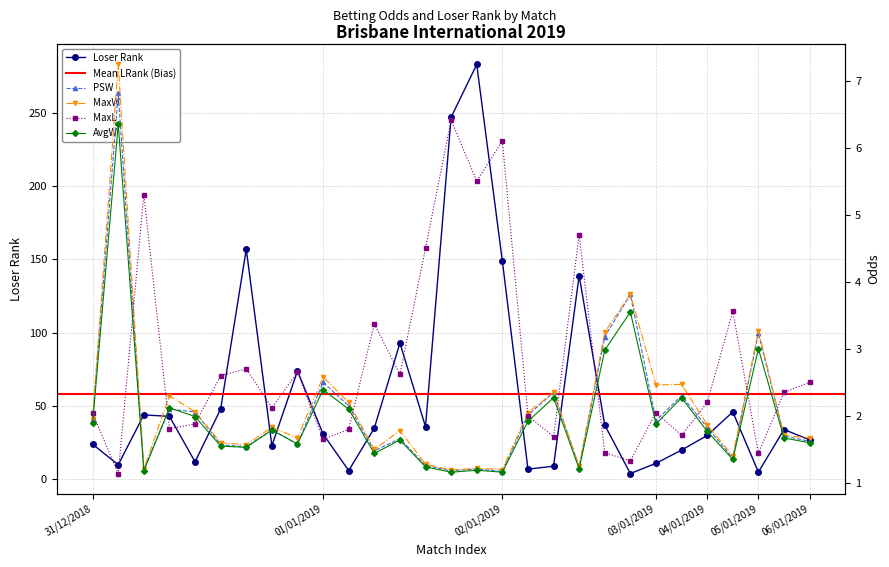

True or false: LRank and MaxL intersect in this chart.

False